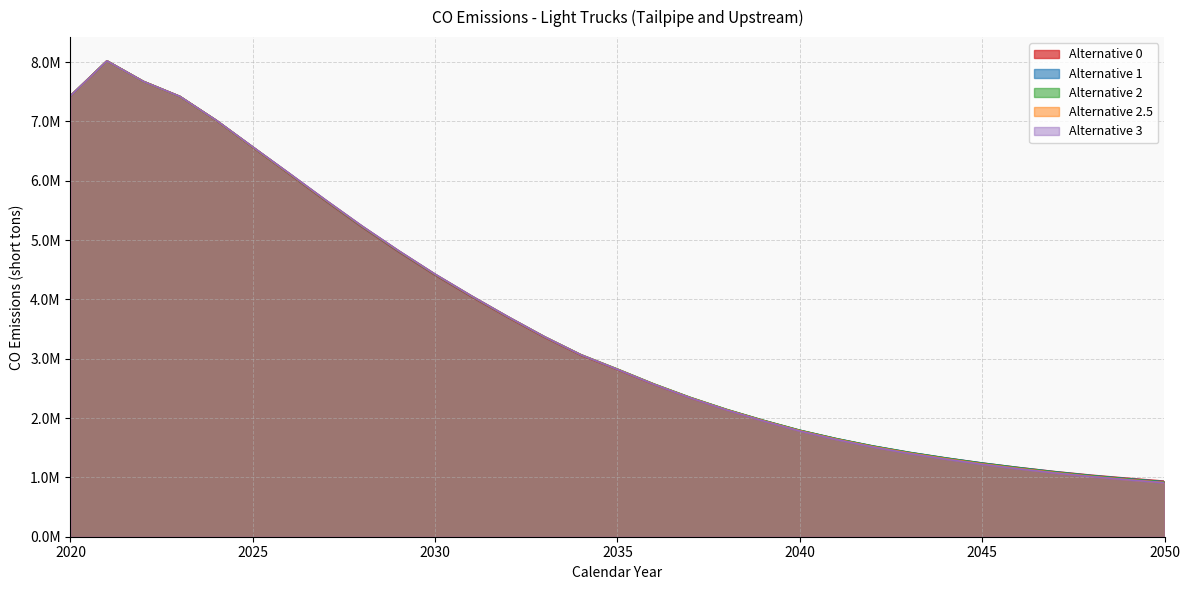

How many interior local peaks does the Alternative 2 series have?

1